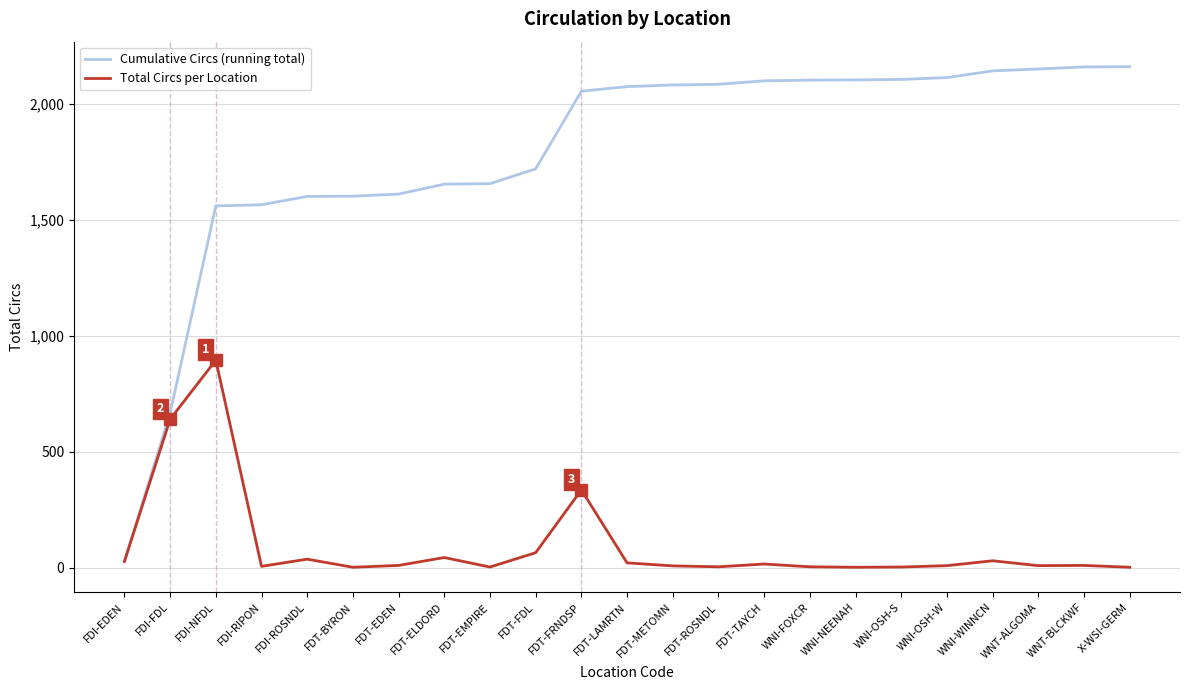

What is the minimum value for Cumulative Circs (running total)?

26